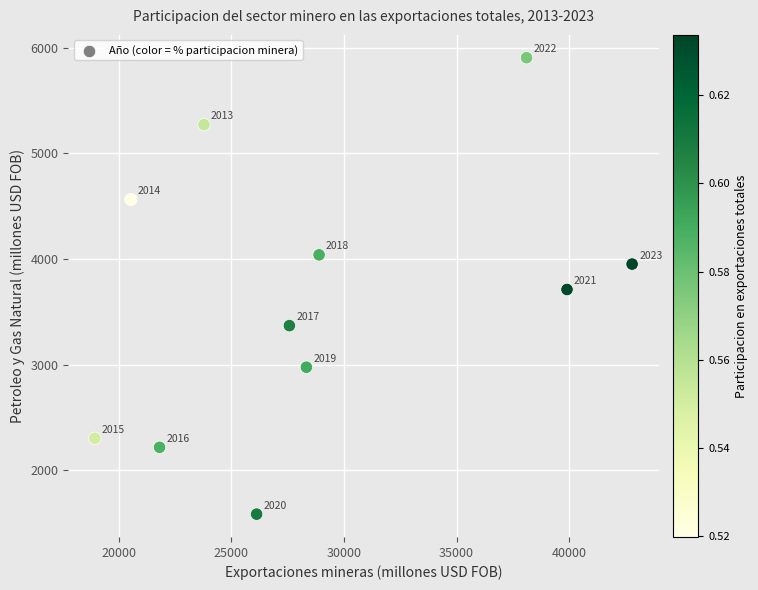

What is the average X value?

28804.0